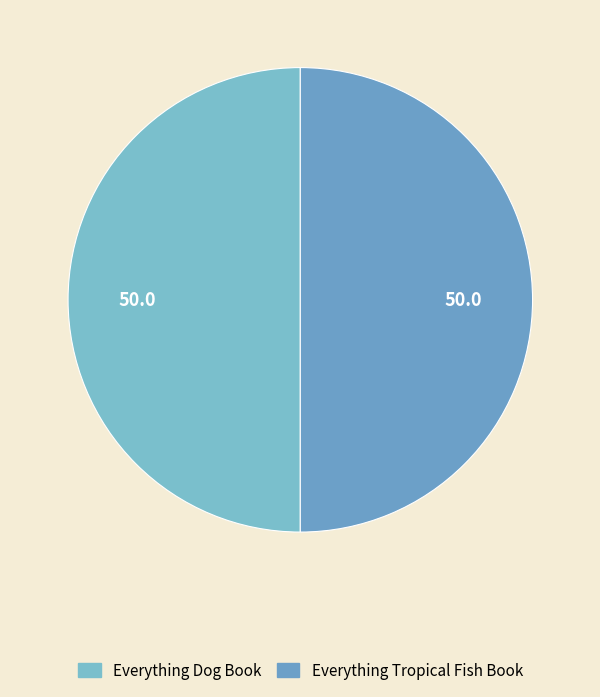

How many slices are in this pie chart?

2